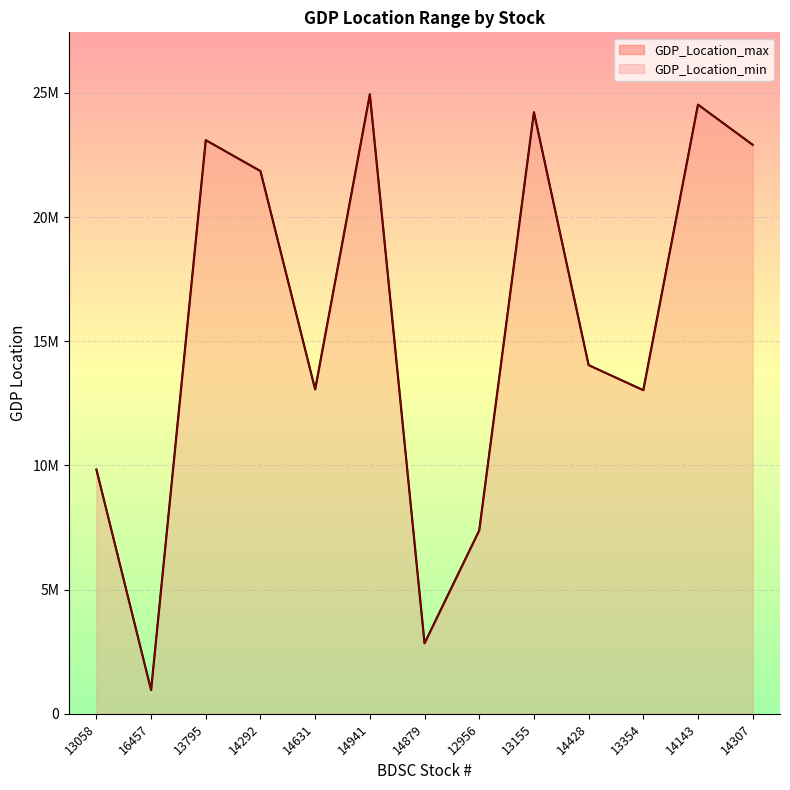

At how many categories does at least one series exceed 8169525?

10